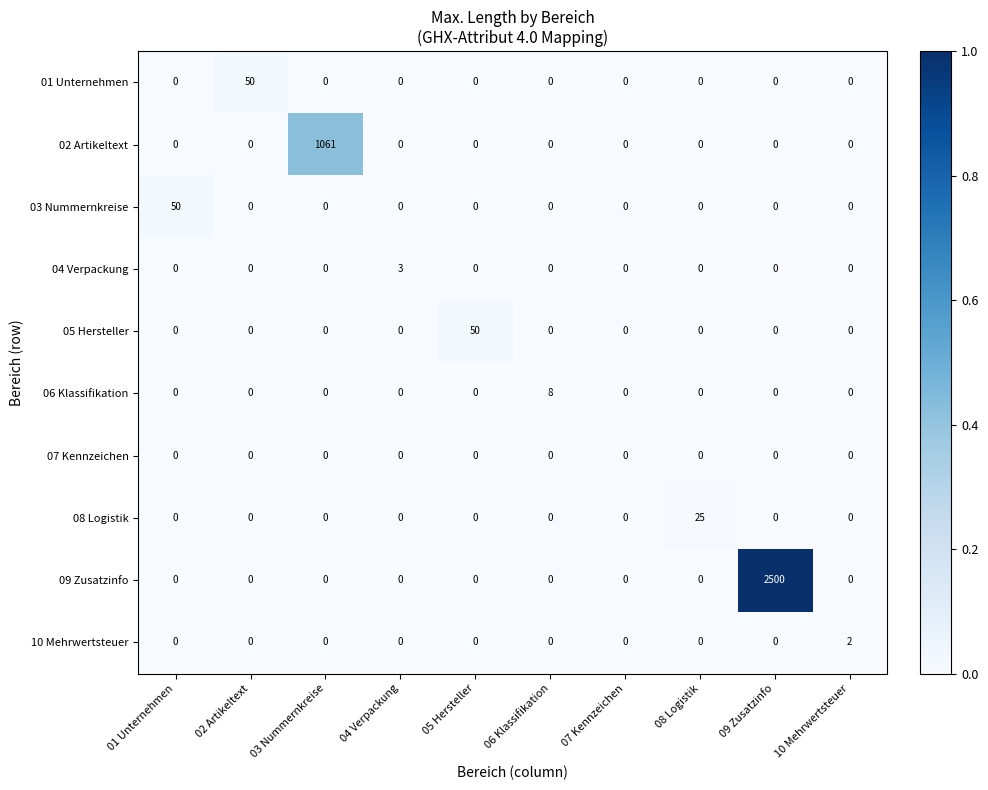

What is the difference between the maximum and minimum values in the 08 Logistik series?

25